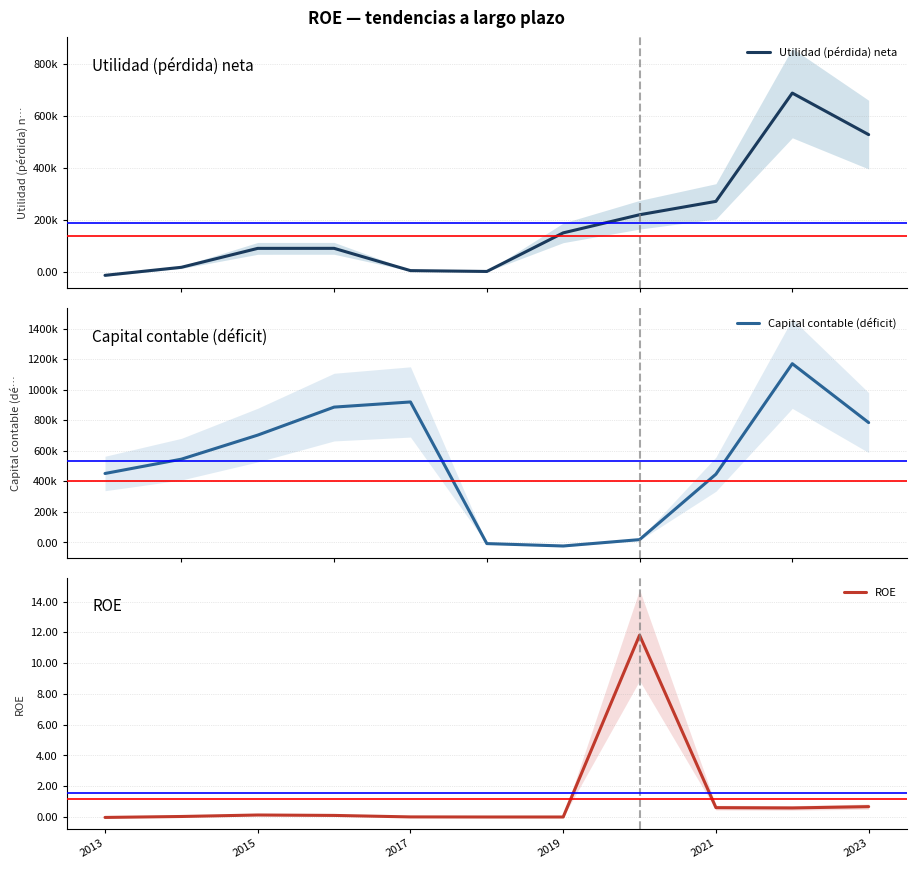

Between 2015 and 2017, which series saw the biggest shift?

Capital contable (déficit)